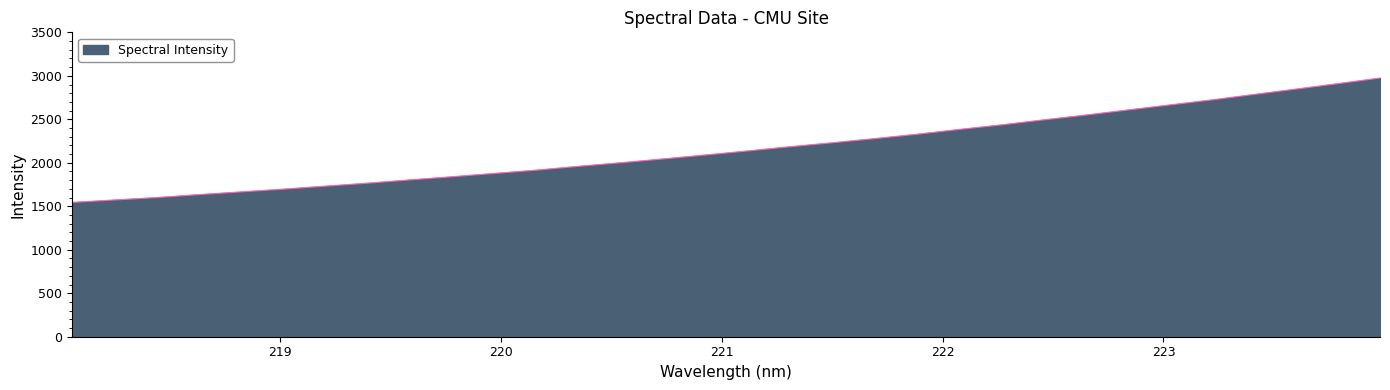

How many values exceed 2136?

16